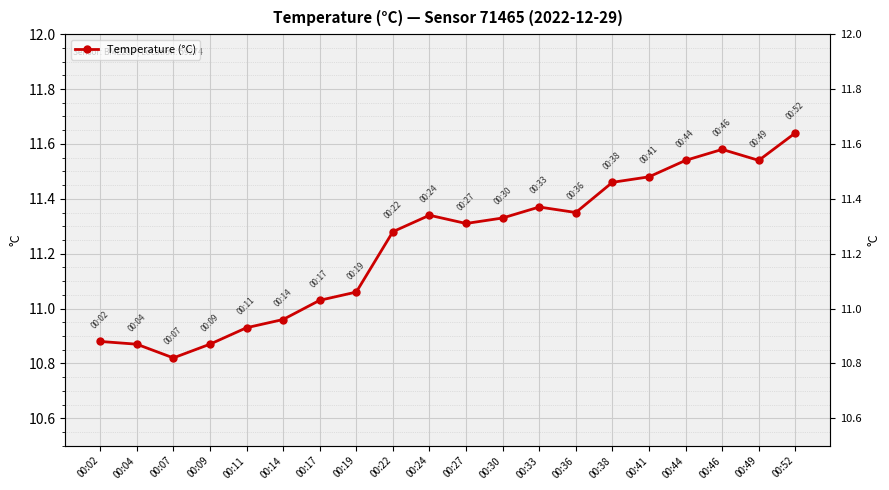

Read the value at 00:33.

11.4